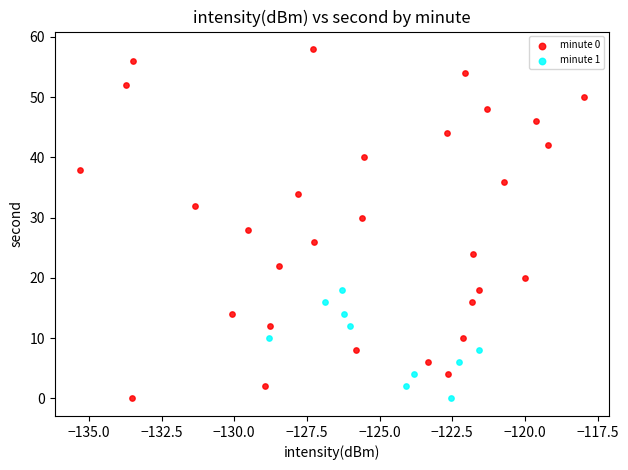

What are all the series names shown in the legend?

minute 0, minute 1